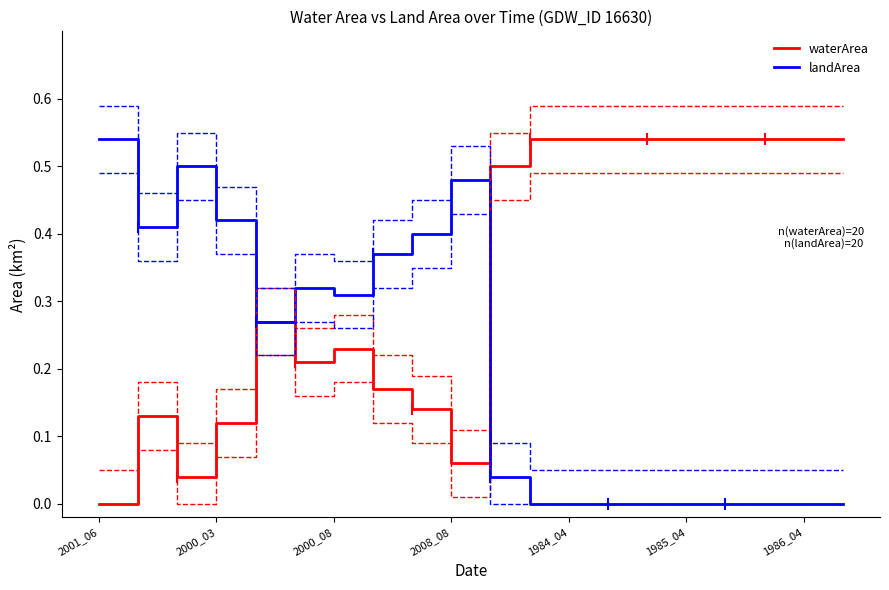

What is the difference between the maximum and minimum values in the waterArea series?

0.5